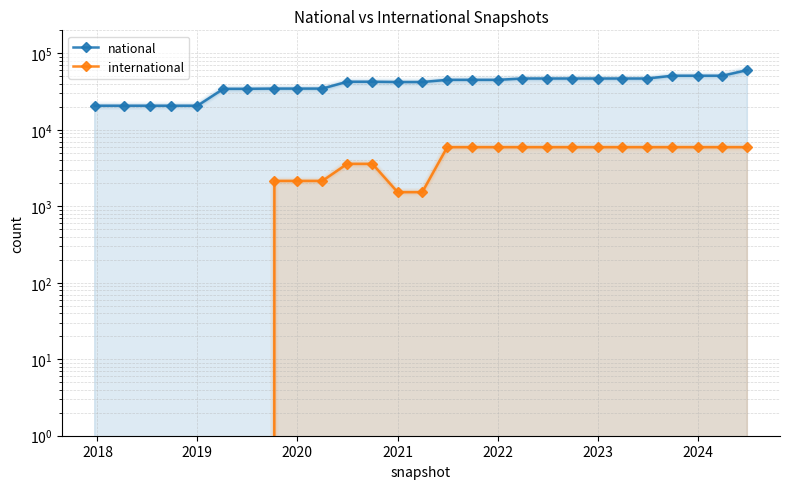

How many values in the national series exceed 42565?

13